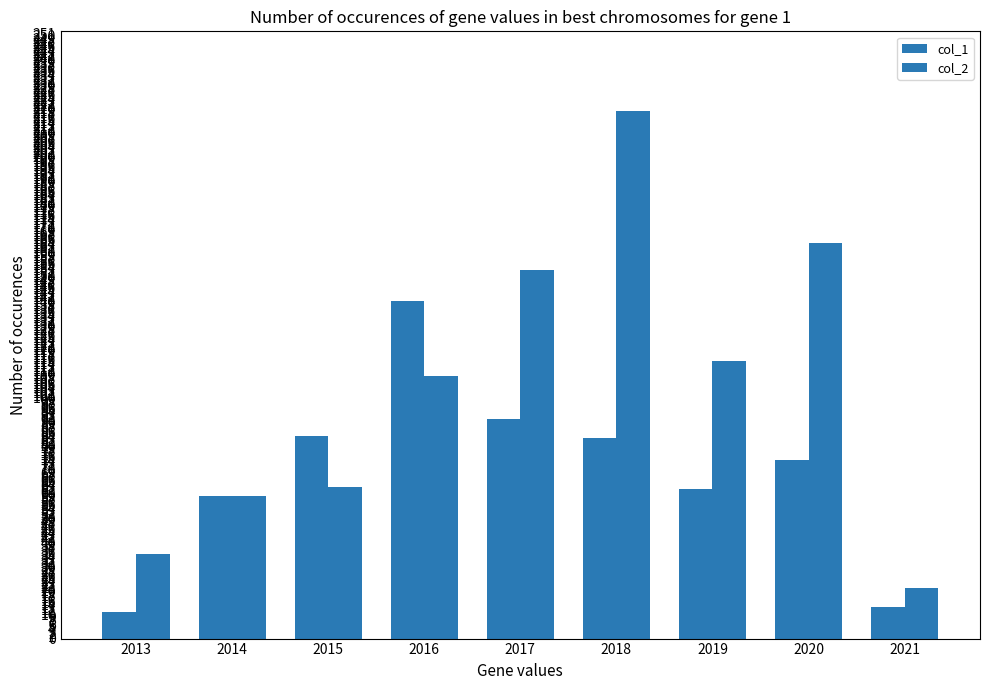

How many data points in col_1 are less than 74?

4